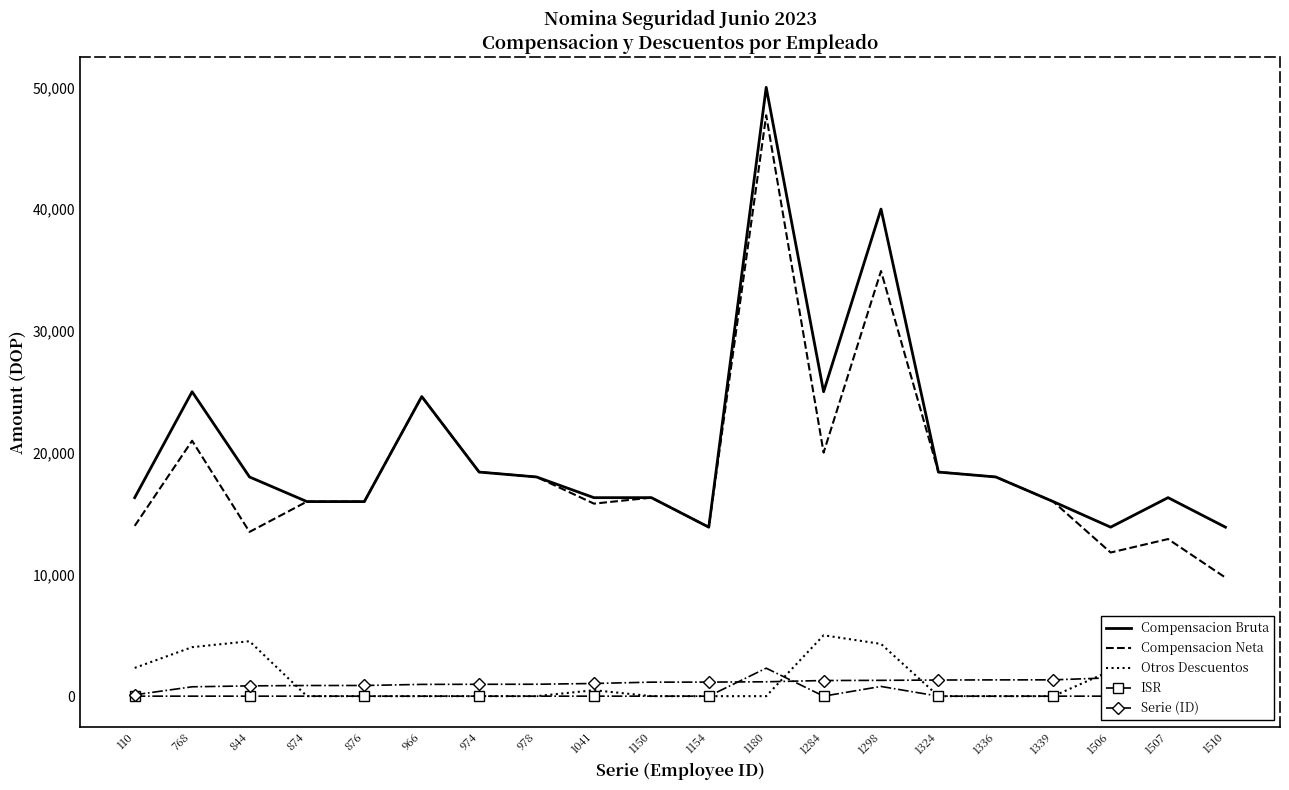

Reading left to right, list all the values displayed in this chart.

Compensacion Bruta: 16303.4	25000.0	18000.0	15978.0	15978.0	24605.0	18403.0	18000.0	16300.0	16303.4	13878.4	50000.0	25000.0	40000.0	18403.0	18000.0	15978.0	13878.0	16303.0	13878.0
Compensacion Neta: 13983.9	20975.5	13489.0	15978.0	15978.0	24605.0	18403.0	18000.0	15810.9	16303.4	13878.4	47702.8	20000.0	34912.3	18403.0	18000.0	15978.0	11796.3	12901.4	9735.9
Otros Descuentos: 2319.4	4024.6	4511.1	0.0	0.0	0.0	0.0	0.0	489.1	0.0	0.0	0.0	5000.0	4290.4	0.0	0.0	0.0	2081.7	3401.6	4142.1
ISR: 0.0	0.0	0.0	0.0	0.0	0.0	0.0	0.0	0.0	0.0	0.0	2297.2	0.0	797.2	0.0	0.0	0.0	0.0	0.0	0.0
Serie (ID): 110.0	768.0	844.0	874.0	876.0	966.0	974.0	978.0	1041.0	1150.0	1154.0	1180.0	1284.0	1298.0	1324.0	1336.0	1339.0	1506.0	1507.0	1510.0